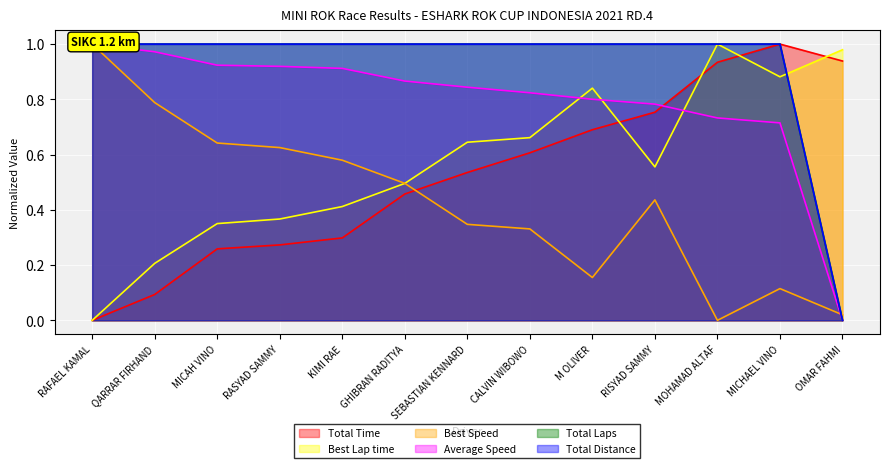

At which label does Total Time reach its peak?

MICHAEL VINO